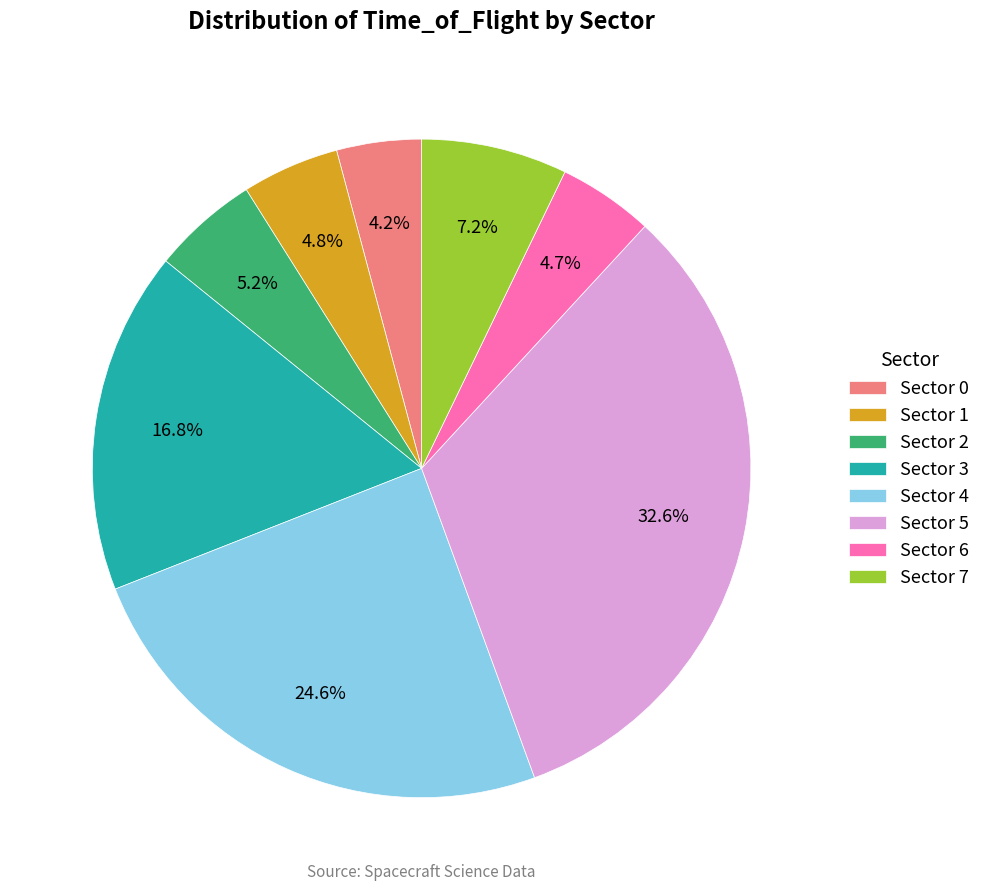

True or false: Sector 3 accounts for 11% of the total.

False